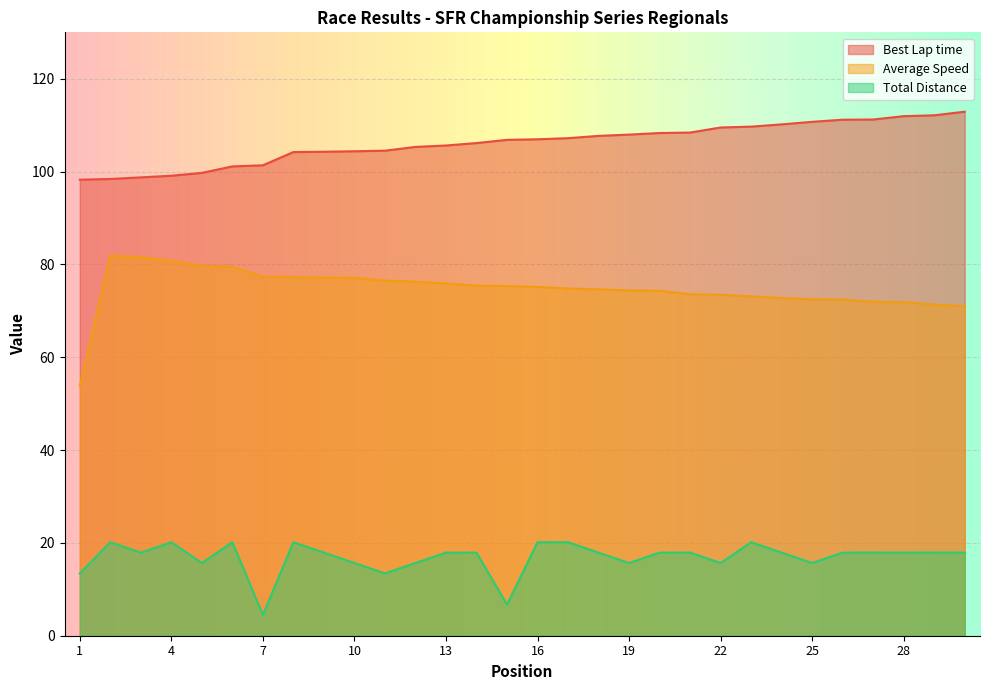

How many categories are shown in the chart?

30